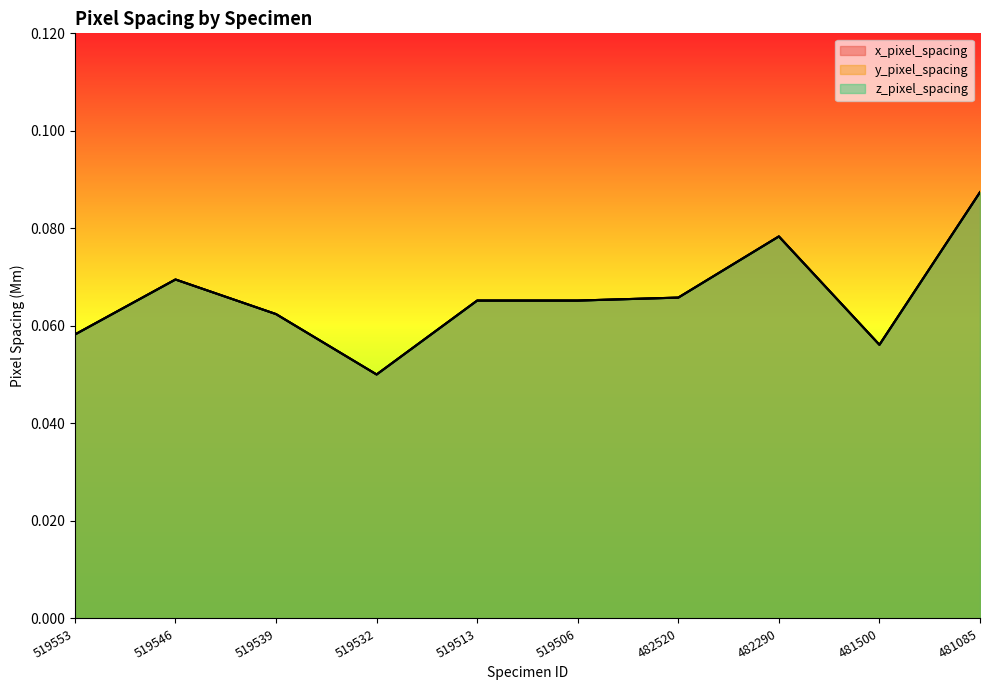

Is the value of x_pixel_spacing at 519513 greater than the value of y_pixel_spacing at 482290?

No